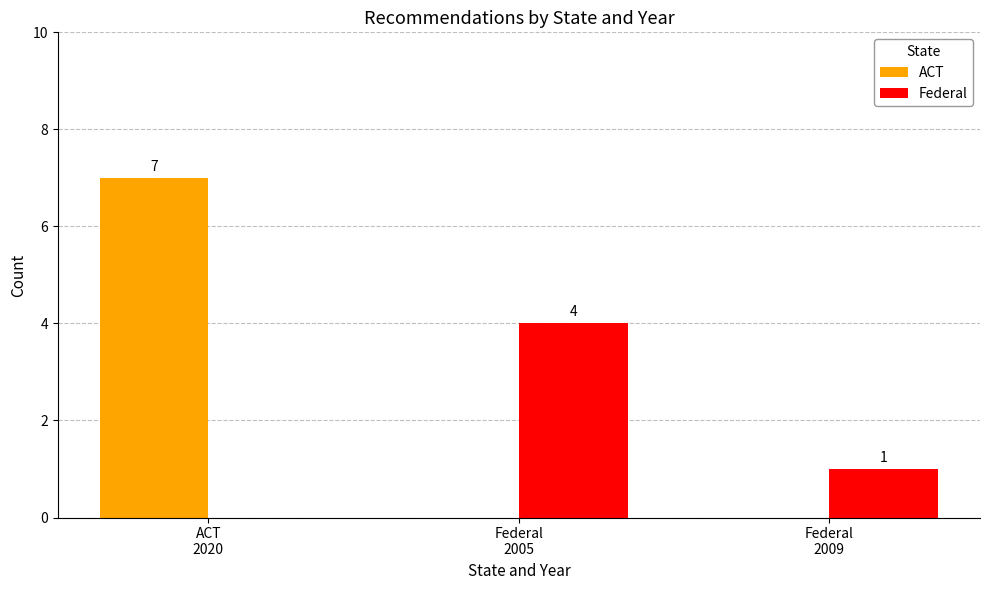

What is the spread (max minus min) of values at Federal
2009?

1